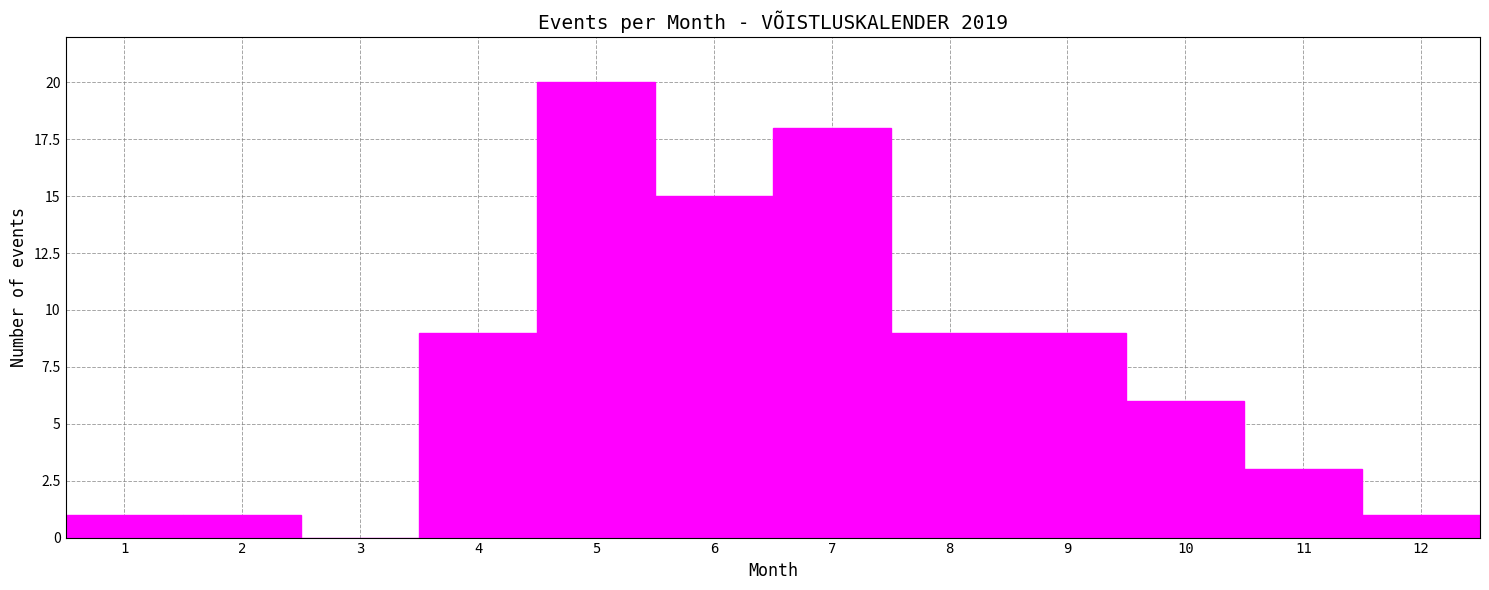

Over which range of the x-axis is the bar tallest?

4.5 to 5.5